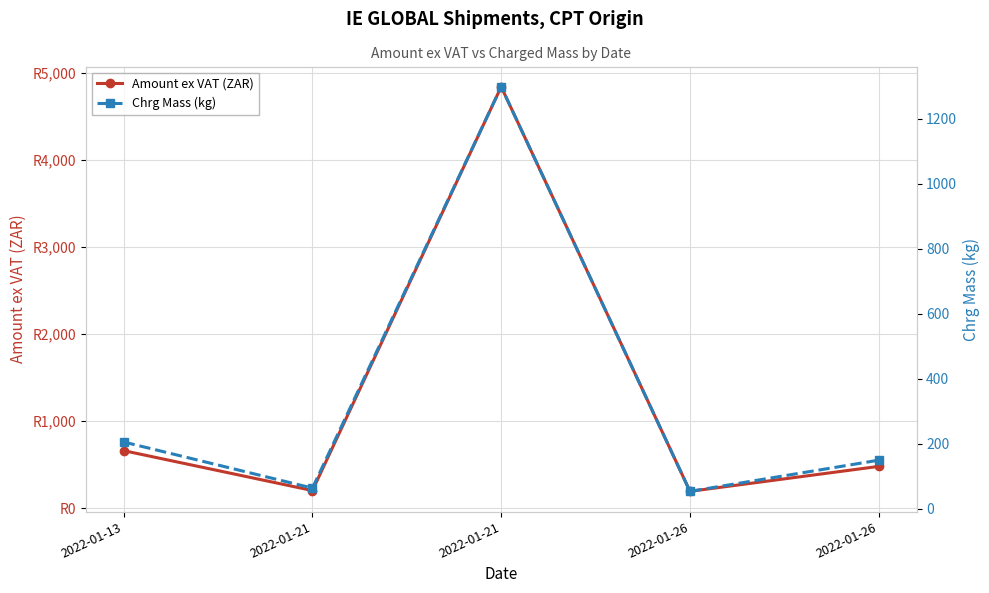

True or false: Amount ex VAT (ZAR) and Chrg Mass (kg) intersect in this chart.

False